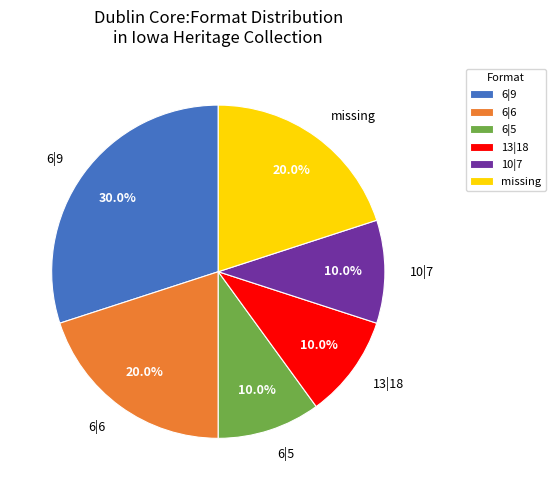

Which has a higher value, 6|5 or 6|6?

6|6